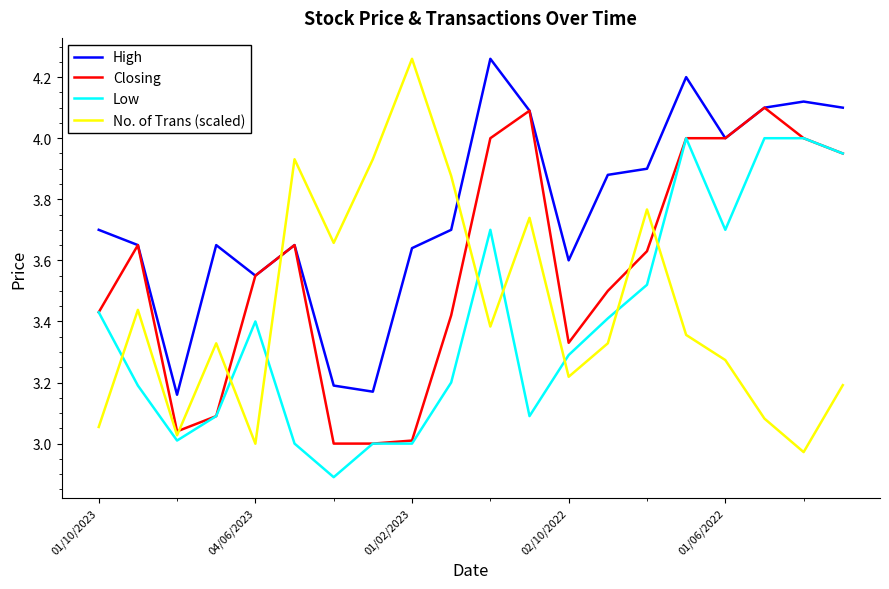

True or false: Low and High intersect in this chart.

False